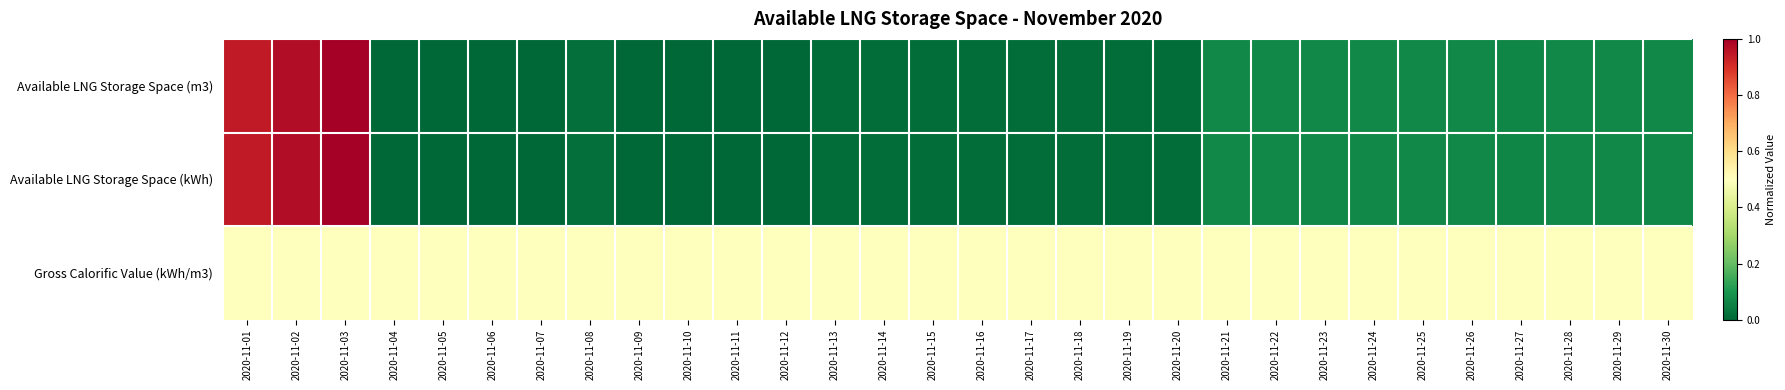

Reading left to right, what are all the values shown in this chart?

Available LNG Storage Space (m3): 2020-11-01=0.9	2020-11-02=1.0	2020-11-03=1.0	2020-11-04=0.0	2020-11-05=0.0	2020-11-06=0.0	2020-11-07=0.0	2020-11-08=0.0	2020-11-09=0.0	2020-11-10=0.0	2020-11-11=0.0	2020-11-12=0.0	2020-11-13=0.0	2020-11-14=0.0	2020-11-15=0.0	2020-11-16=0.0	2020-11-17=0.0	2020-11-18=0.0	2020-11-19=0.0	2020-11-20=0.0	2020-11-21=0.1	2020-11-22=0.1	2020-11-23=0.1	2020-11-24=0.1	2020-11-25=0.1	2020-11-26=0.1	2020-11-27=0.1	2020-11-28=0.1	2020-11-29=0.1	2020-11-30=0.1
Available LNG Storage Space (kWh): 2020-11-01=0.9	2020-11-02=1.0	2020-11-03=1.0	2020-11-04=0.0	2020-11-05=0.0	2020-11-06=0.0	2020-11-07=0.0	2020-11-08=0.0	2020-11-09=0.0	2020-11-10=0.0	2020-11-11=0.0	2020-11-12=0.0	2020-11-13=0.0	2020-11-14=0.0	2020-11-15=0.0	2020-11-16=0.0	2020-11-17=0.0	2020-11-18=0.0	2020-11-19=0.0	2020-11-20=0.0	2020-11-21=0.1	2020-11-22=0.1	2020-11-23=0.1	2020-11-24=0.1	2020-11-25=0.1	2020-11-26=0.1	2020-11-27=0.1	2020-11-28=0.1	2020-11-29=0.1	2020-11-30=0.1
Gross Calorific Value (kWh/m3): 2020-11-01=0.5	2020-11-02=0.5	2020-11-03=0.5	2020-11-04=0.5	2020-11-05=0.5	2020-11-06=0.5	2020-11-07=0.5	2020-11-08=0.5	2020-11-09=0.5	2020-11-10=0.5	2020-11-11=0.5	2020-11-12=0.5	2020-11-13=0.5	2020-11-14=0.5	2020-11-15=0.5	2020-11-16=0.5	2020-11-17=0.5	2020-11-18=0.5	2020-11-19=0.5	2020-11-20=0.5	2020-11-21=0.5	2020-11-22=0.5	2020-11-23=0.5	2020-11-24=0.5	2020-11-25=0.5	2020-11-26=0.5	2020-11-27=0.5	2020-11-28=0.5	2020-11-29=0.5	2020-11-30=0.5